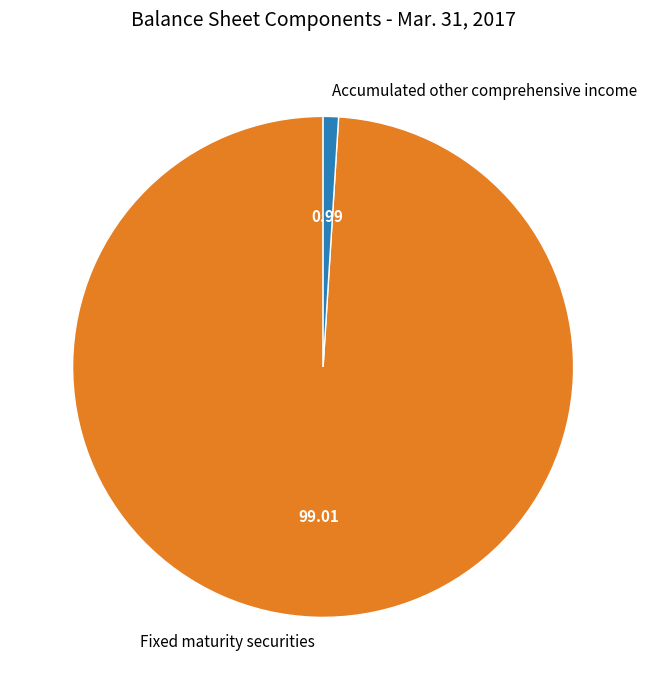

What is the ratio of the value at Fixed maturity securities to the value at Accumulated other comprehensive income?

100.3